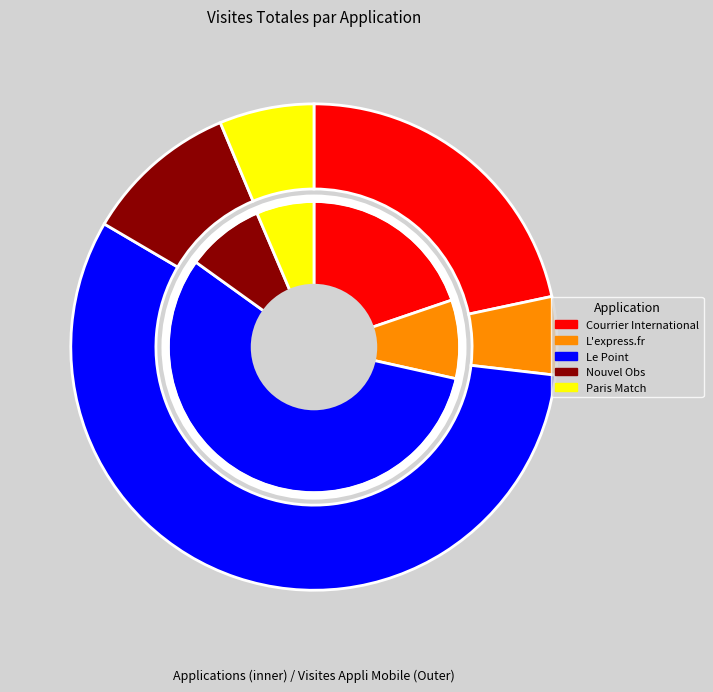

To the nearest percent, what is the combined percentage of L'express.fr and Courrier International?

28%